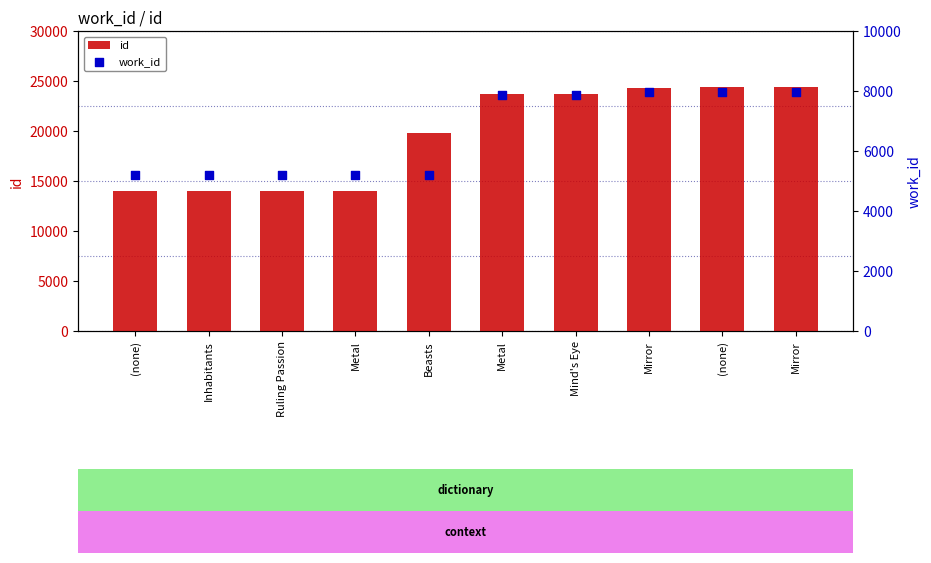

At how many categories does at least one series exceed 22055?

5